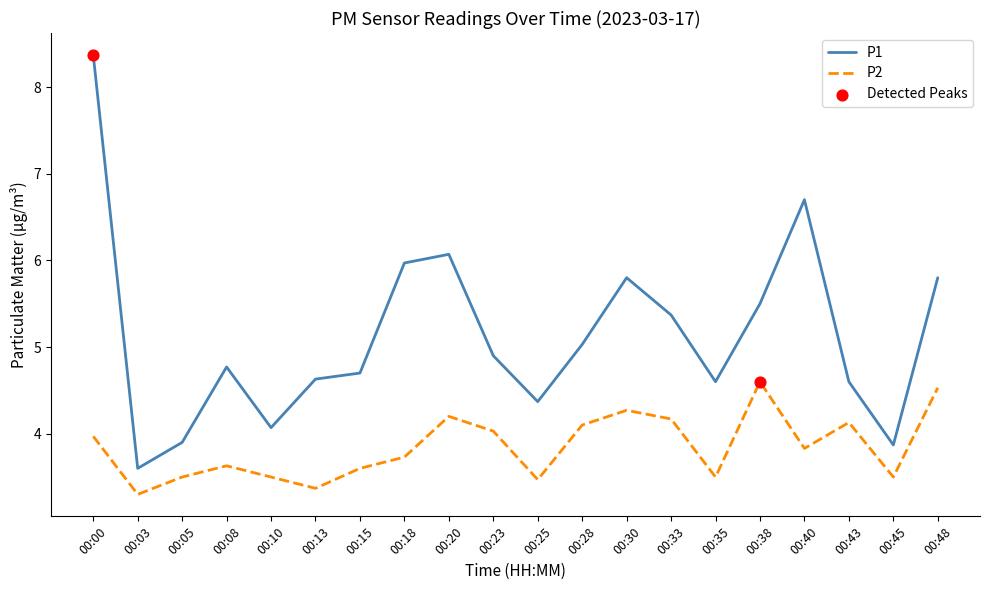

Is the value of P2 at 00:00 greater than the value of P1 at 00:30?

No